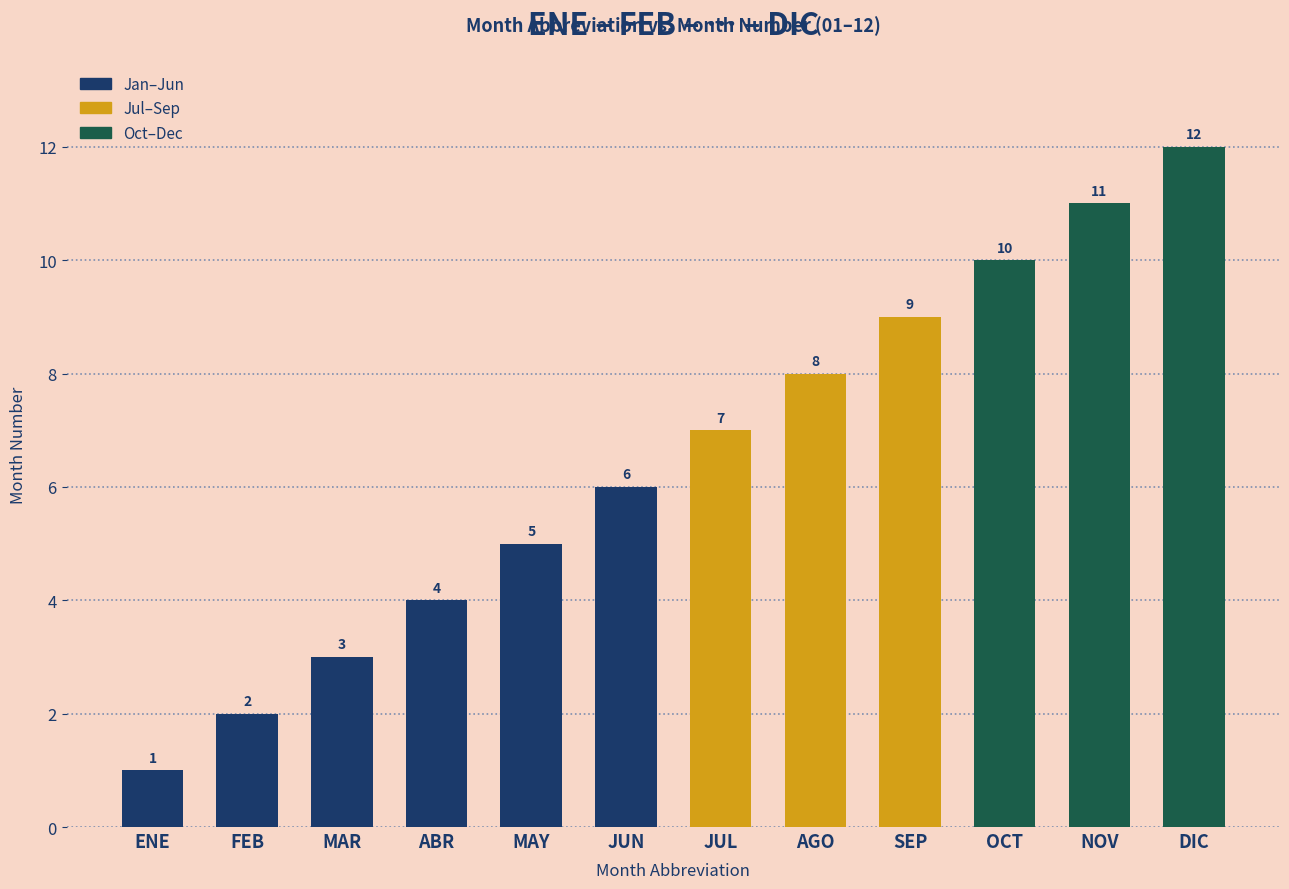

What is the change in value from FEB to MAR?

+1